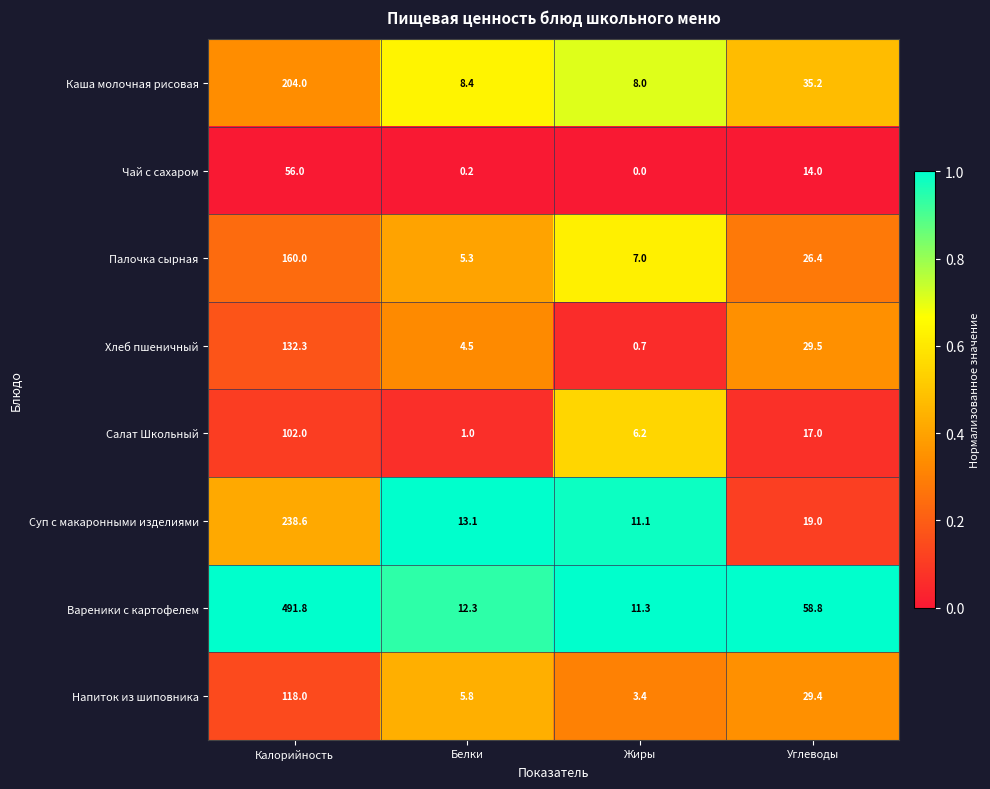

What is the sum of the Палочка сырная values at Белки and Калорийность?

165.3